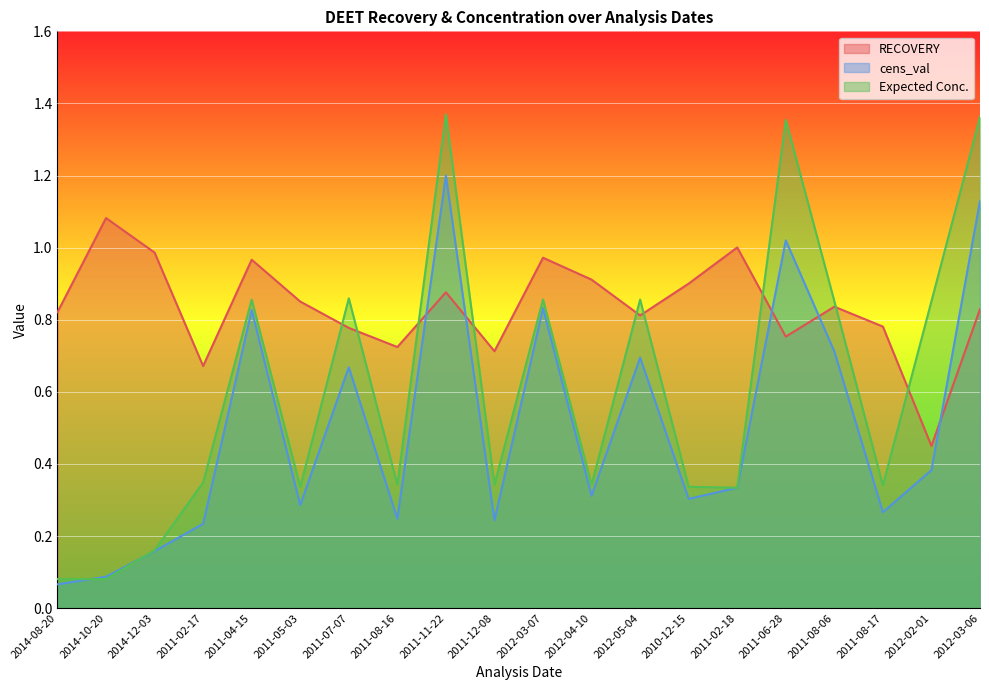

Reading left to right, extract all data points from this chart.

RECOVERY: 2014-08-20=0.8	2014-10-20=1.1	2014-12-03=1.0	2011-02-17=0.7	2011-04-15=1.0	2011-05-03=0.9	2011-07-07=0.8	2011-08-16=0.7	2011-11-22=0.9	2011-12-08=0.7	2012-03-07=1.0	2012-04-10=0.9	2012-05-04=0.8	2010-12-15=0.9	2011-02-18=1.0	2011-06-28=0.8	2011-08-06=0.8	2011-08-17=0.8	2012-02-01=0.4	2012-03-06=0.8
cens_val: 2014-08-20=0.1	2014-10-20=0.1	2014-12-03=0.2	2011-02-17=0.2	2011-04-15=0.8	2011-05-03=0.3	2011-07-07=0.7	2011-08-16=0.2	2011-11-22=1.2	2011-12-08=0.2	2012-03-07=0.8	2012-04-10=0.3	2012-05-04=0.7	2010-12-15=0.3	2011-02-18=0.3	2011-06-28=1.0	2011-08-06=0.7	2011-08-17=0.3	2012-02-01=0.4	2012-03-06=1.1
Expected Conc.: 2014-08-20=0.1	2014-10-20=0.1	2014-12-03=0.2	2011-02-17=0.3	2011-04-15=0.9	2011-05-03=0.3	2011-07-07=0.9	2011-08-16=0.3	2011-11-22=1.4	2011-12-08=0.3	2012-03-07=0.9	2012-04-10=0.3	2012-05-04=0.9	2010-12-15=0.3	2011-02-18=0.3	2011-06-28=1.4	2011-08-06=0.9	2011-08-17=0.3	2012-02-01=0.9	2012-03-06=1.4